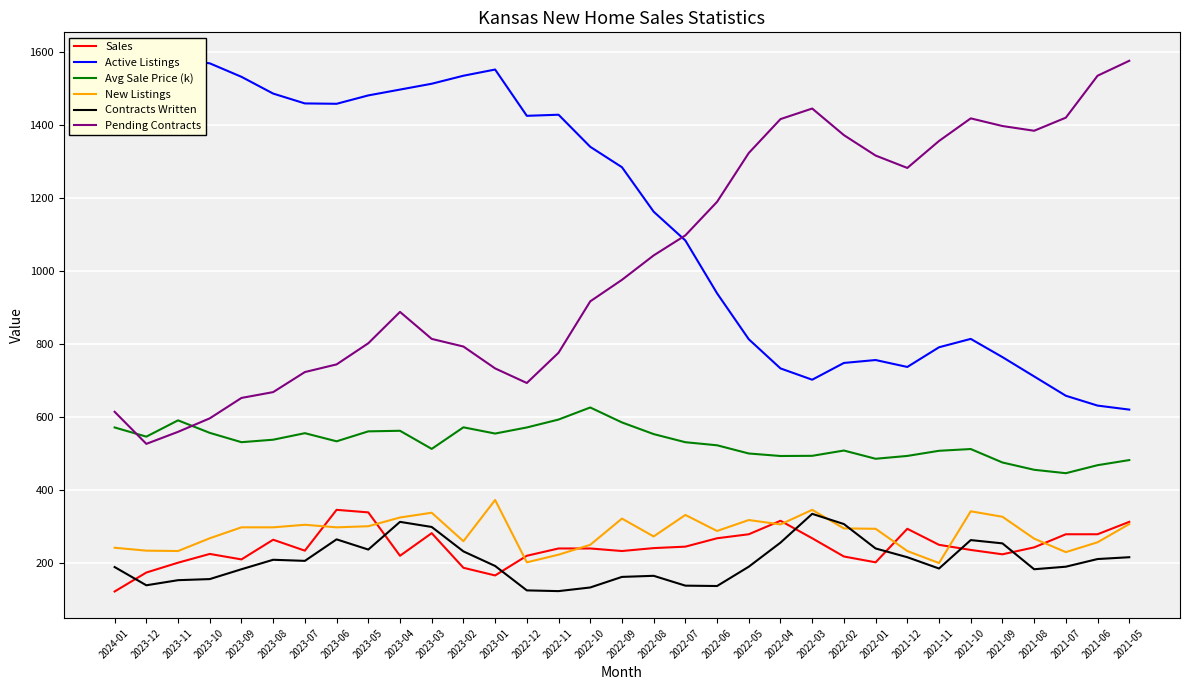

Rank the categories by Pending Contracts value from highest to lowest.

2021-05, 2021-06, 2022-03, 2021-07, 2021-10, 2022-04, 2021-09, 2021-08, 2022-02, 2021-11, 2022-05, 2022-01, 2021-12, 2022-06, 2022-07, 2022-08, 2022-09, 2022-10, 2023-04, 2023-03, 2023-05, 2023-02, 2022-11, 2023-06, 2023-01, 2023-07, 2022-12, 2023-08, 2023-09, 2024-01, 2023-10, 2023-11, 2023-12